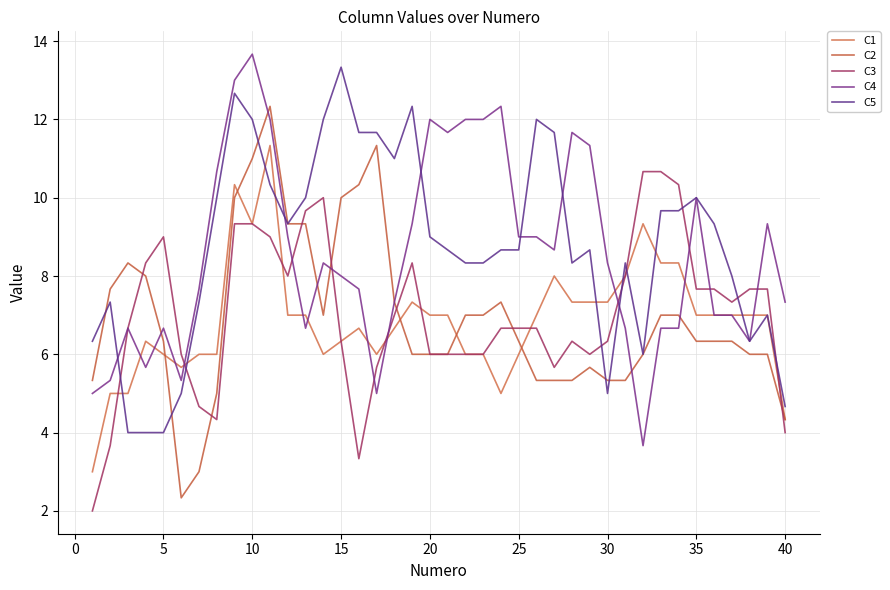

What is the lowest value of the C2 series?

2.3